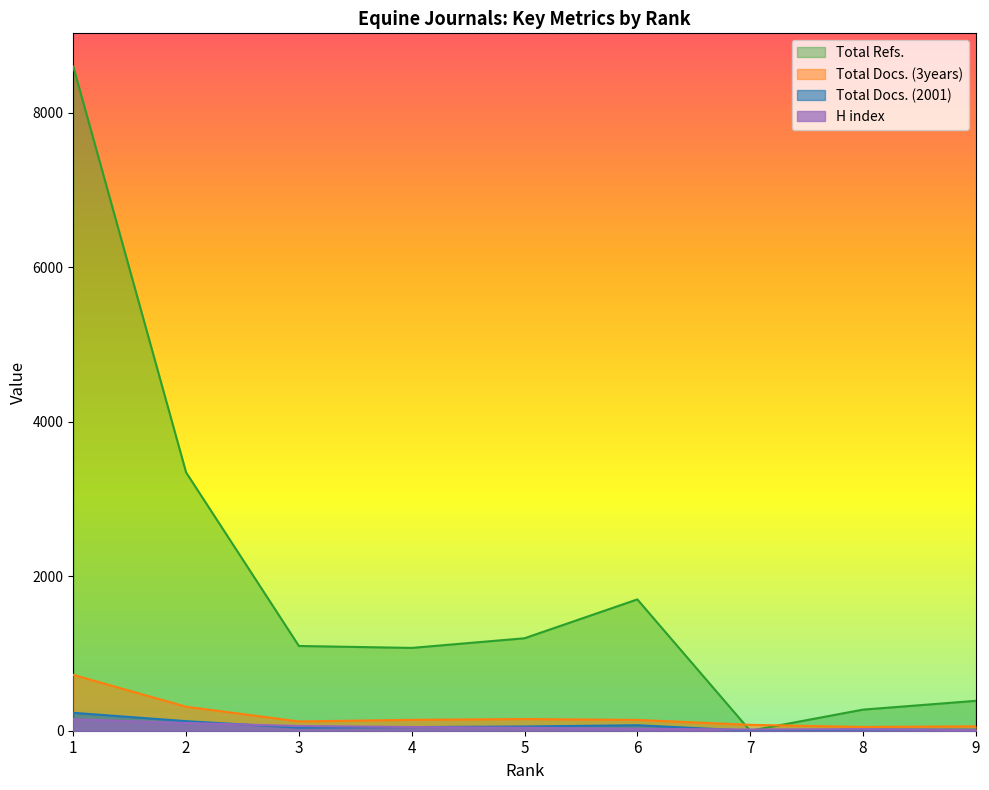

Rank the series by their maximum value, from lowest to highest.

H index, Total Docs. (2001), Total Docs. (3years), Total Refs.